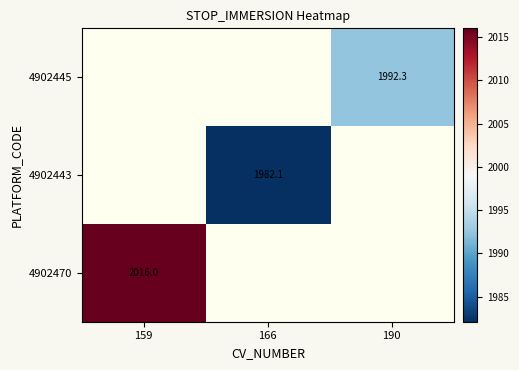

True or false: 4902443 has a value of 1982.1 at 166.

True